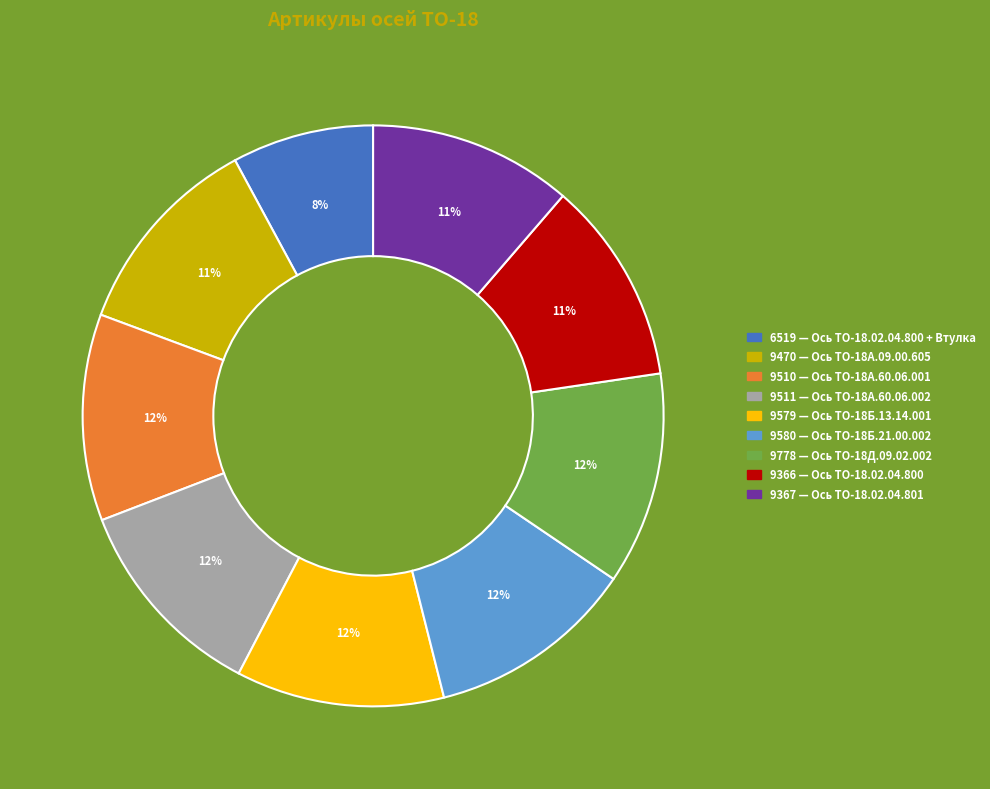

Is 9778 the majority of the pie?

No